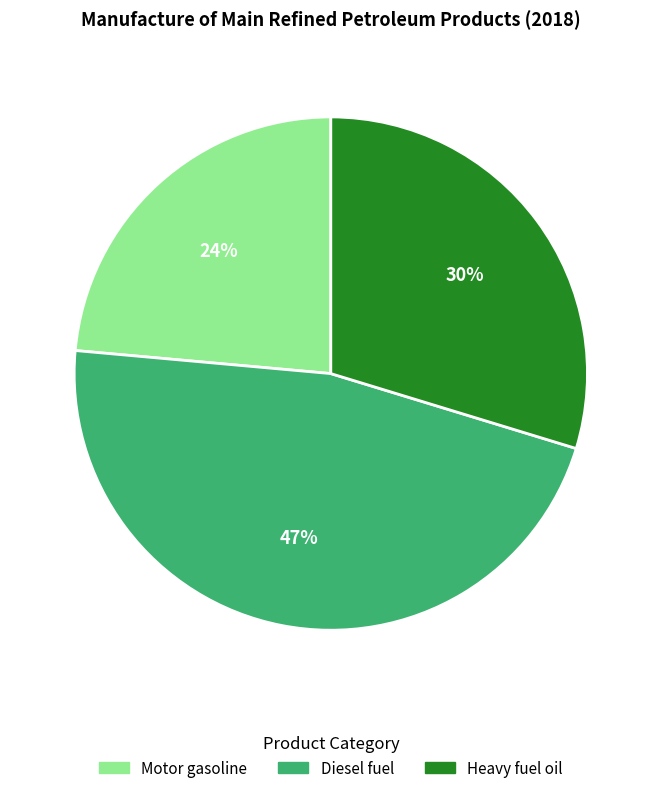

Do Heavy fuel oil and Diesel fuel together represent more than half of the pie?

Yes